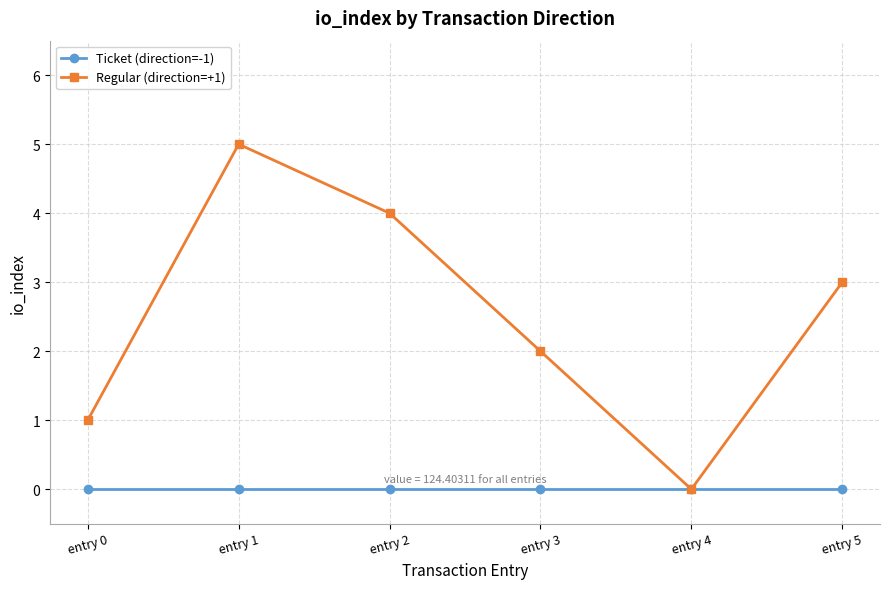

Does the chart have visible grid lines?

Yes